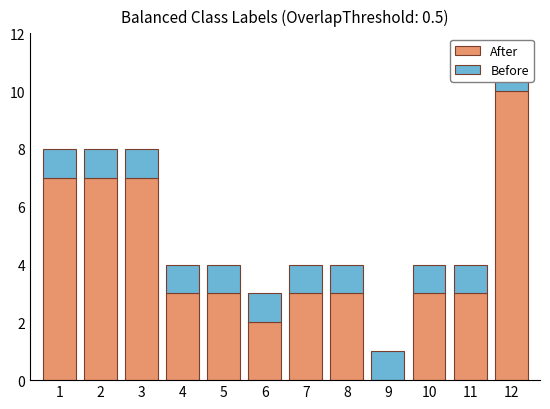

Which series changed the most between 3 and 4?

After